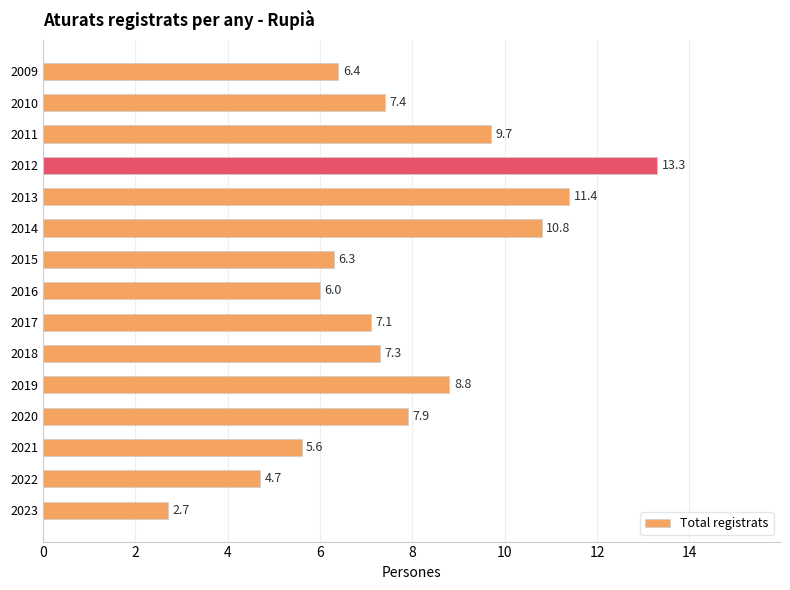

How many bars are there in total?

15